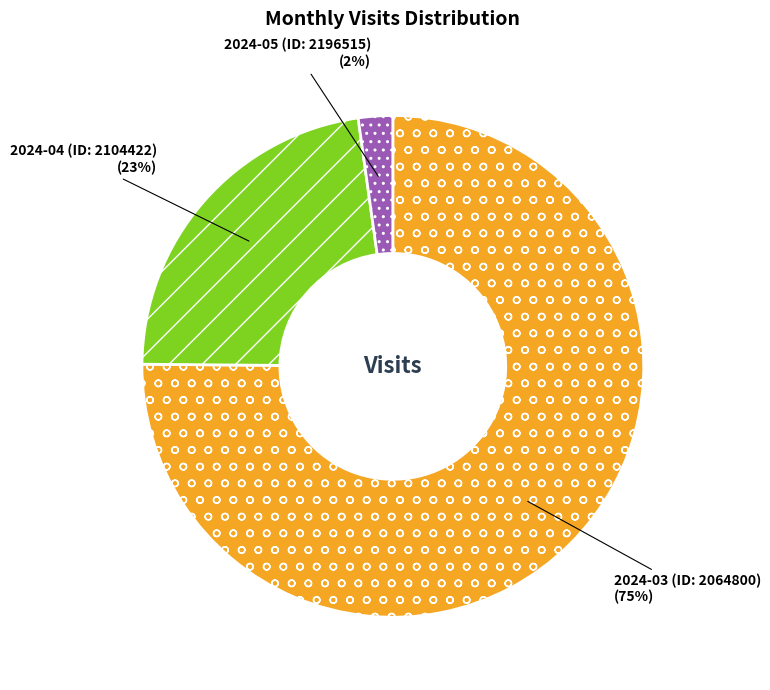

What percentage is the 2024-05 (ID: 2196515) slice, to the nearest percent?

2%